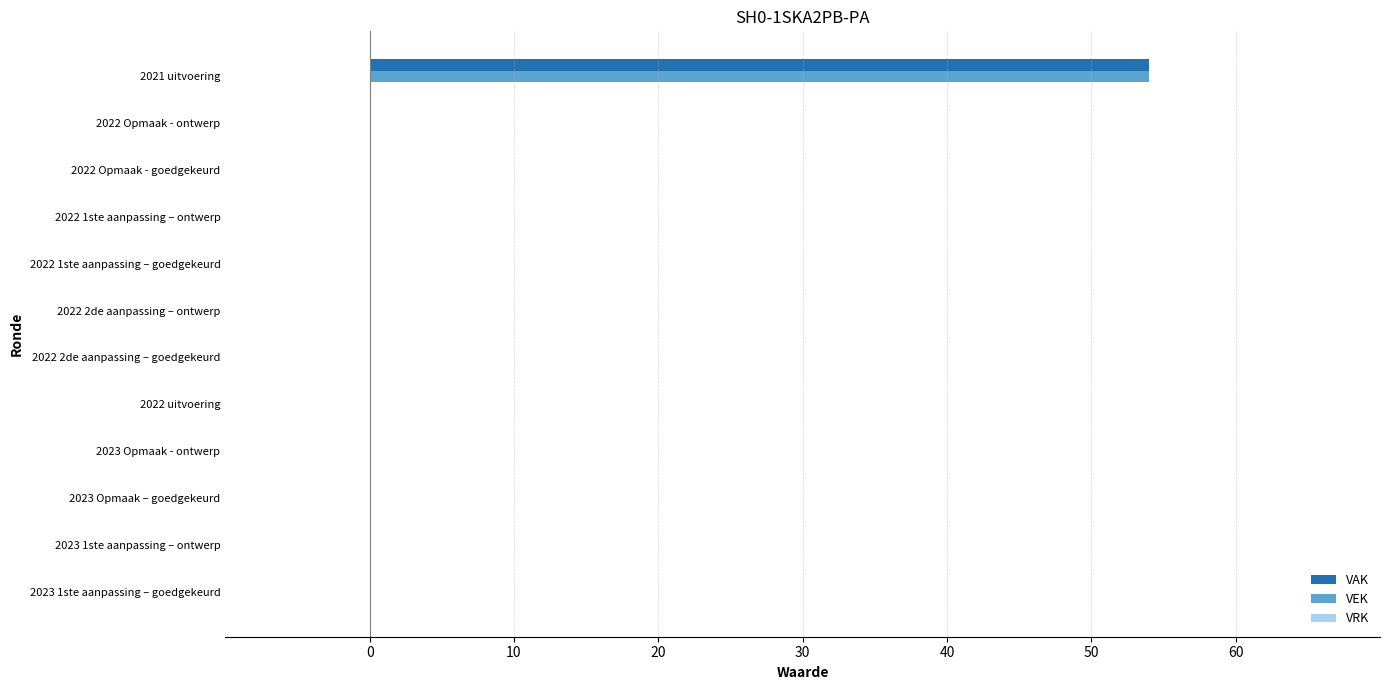

At which category is the sum across all series the highest?

2021 uitvoering